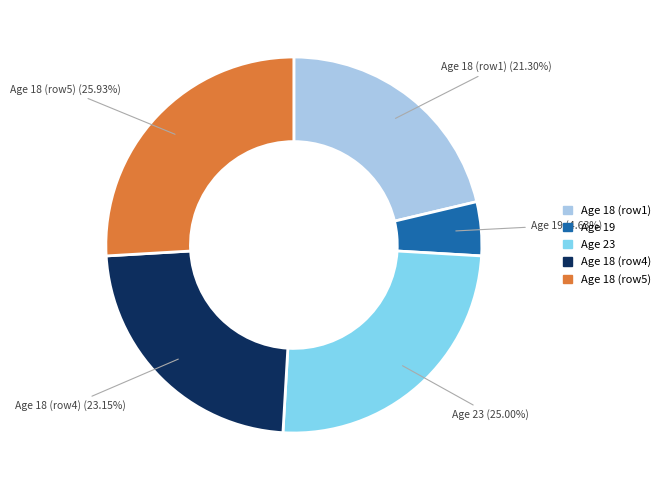

How many segments does this pie chart have?

5